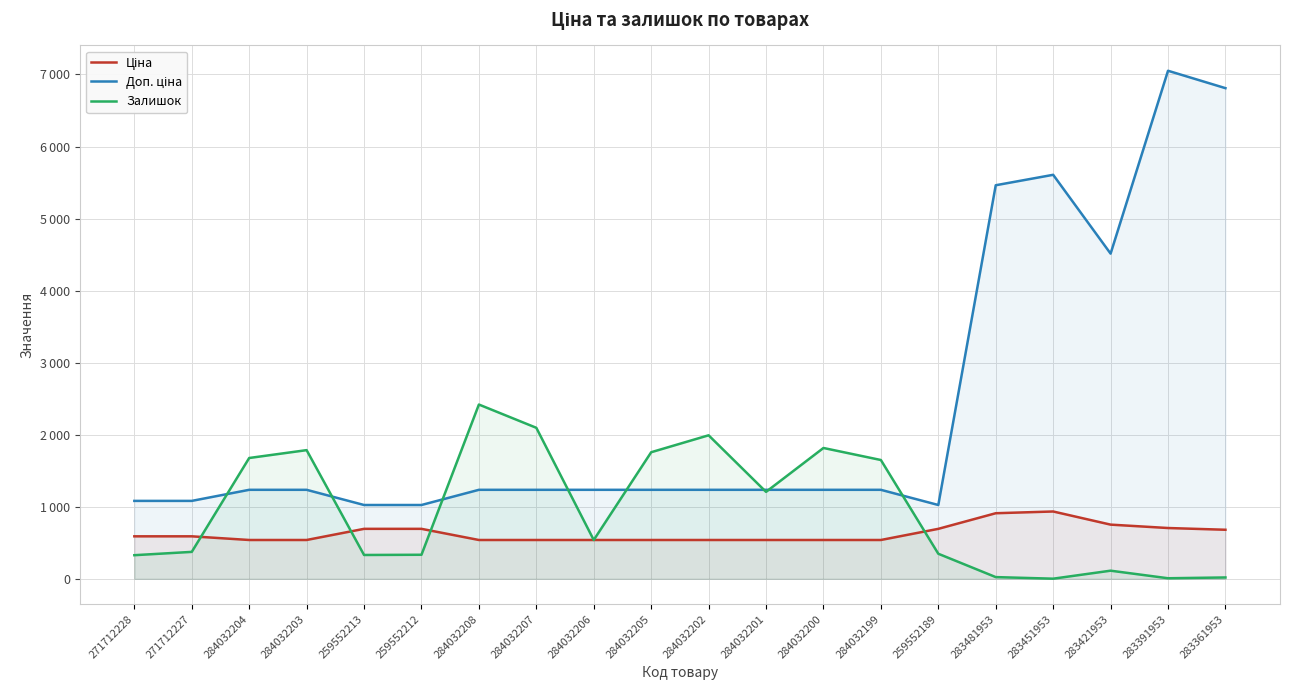

Which label corresponds to the largest value in the chart?

283391953